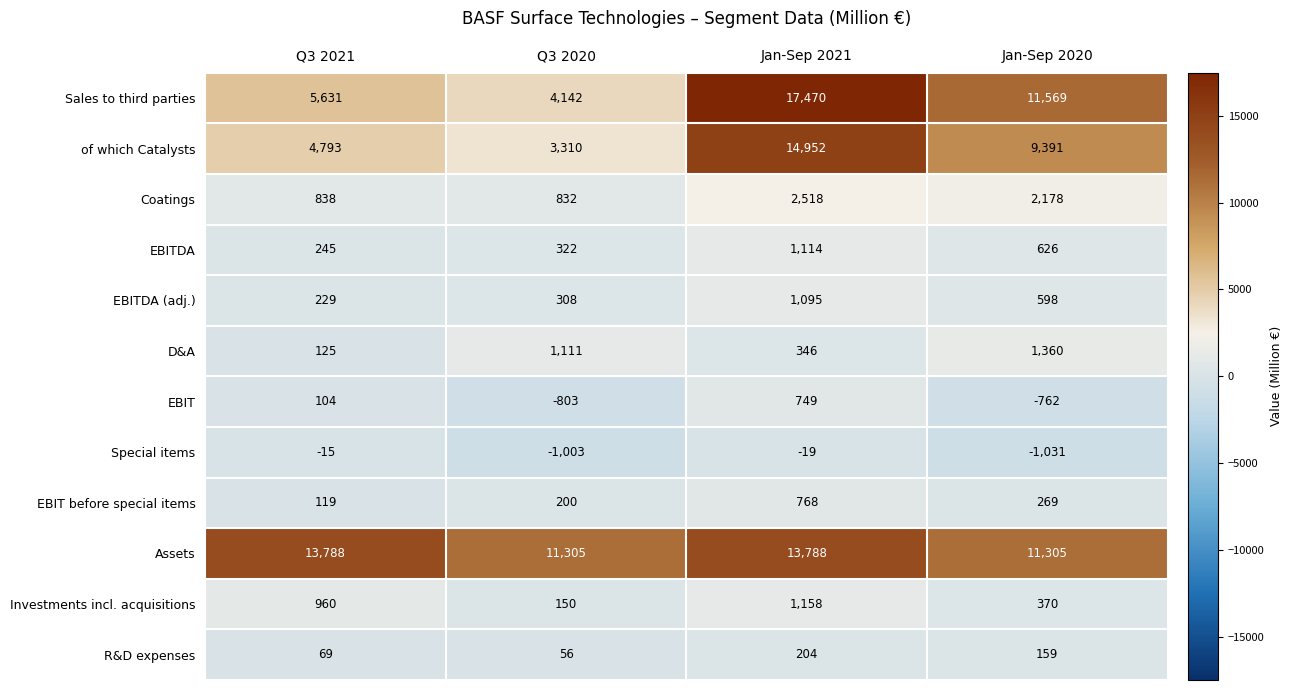

True or false: EBITDA (adj.) has a value of 229 at Q3 2021.

True